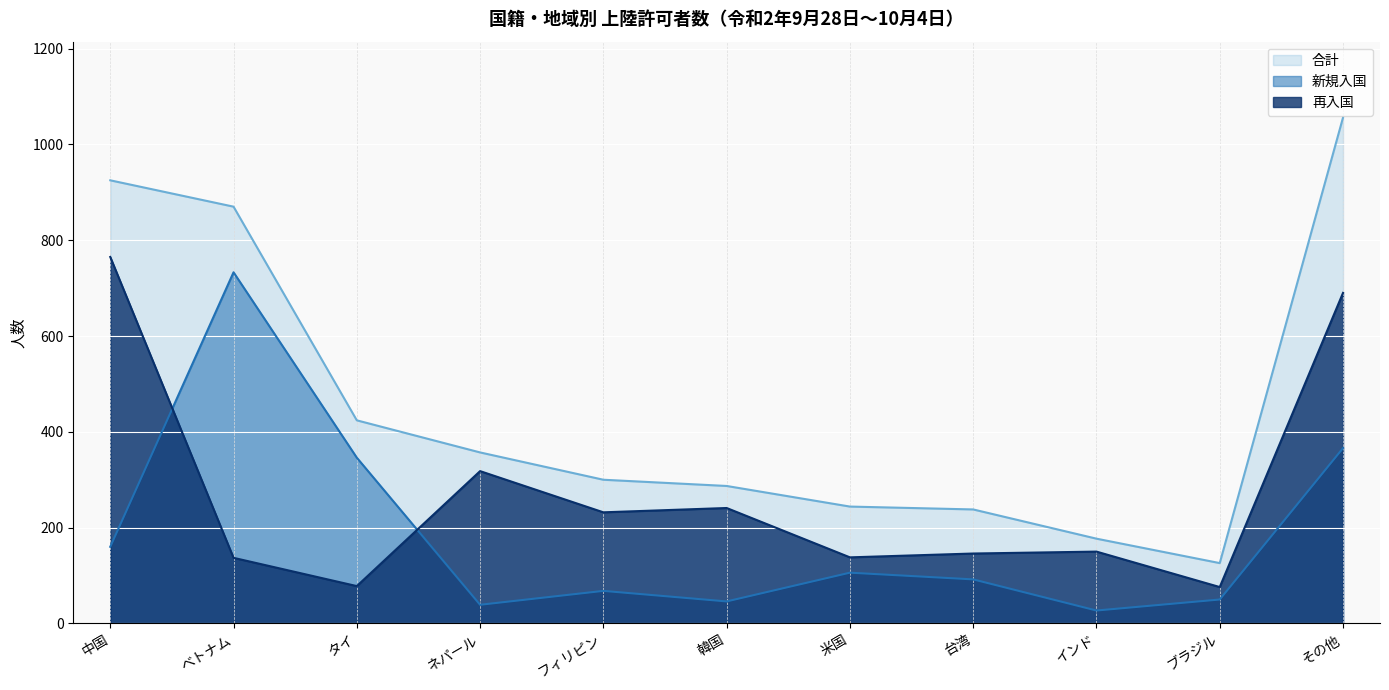

Rank the series by their maximum value, from lowest to highest.

新規入国, 再入国, 合計